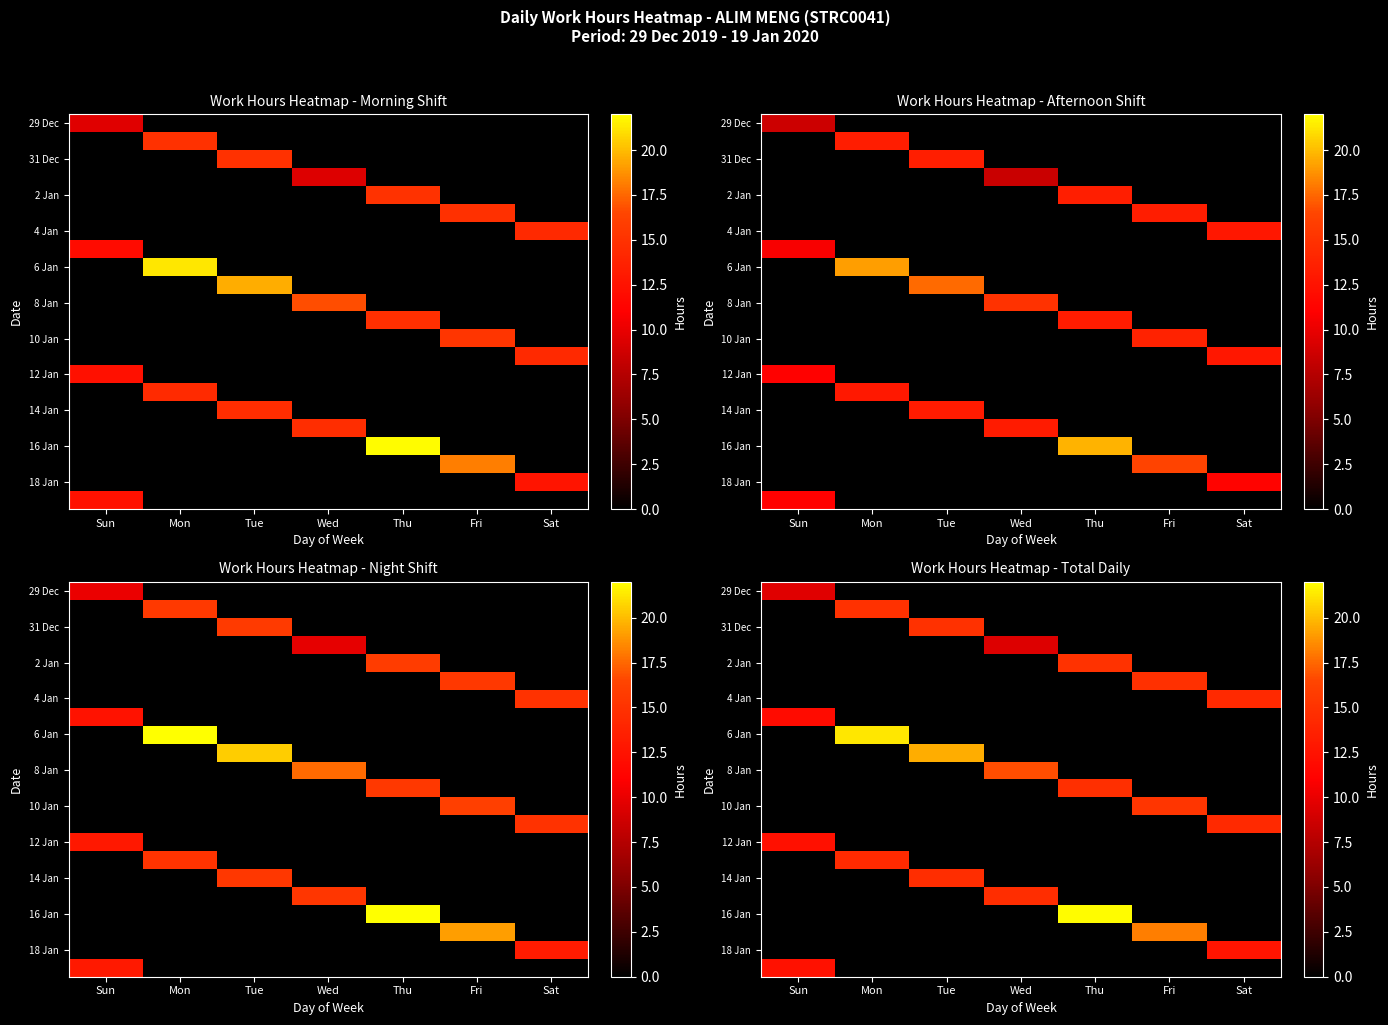

What is the difference between the highest and lowest values at Thu?

21.9